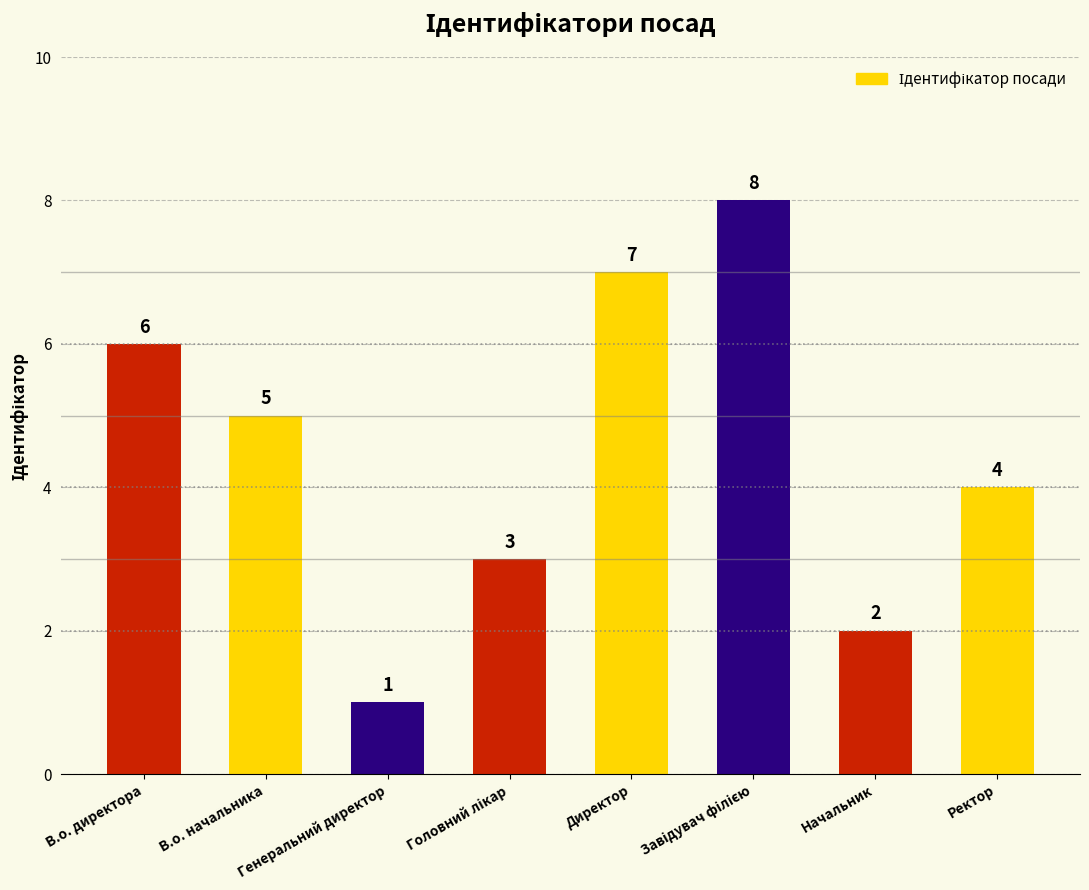

The value at Начальник is 1. True or false?

False